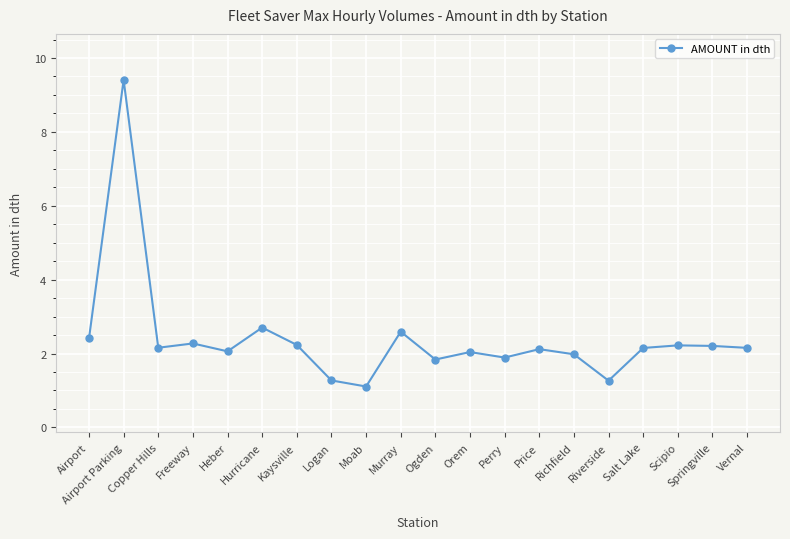

How many categories are shown in the chart?

20